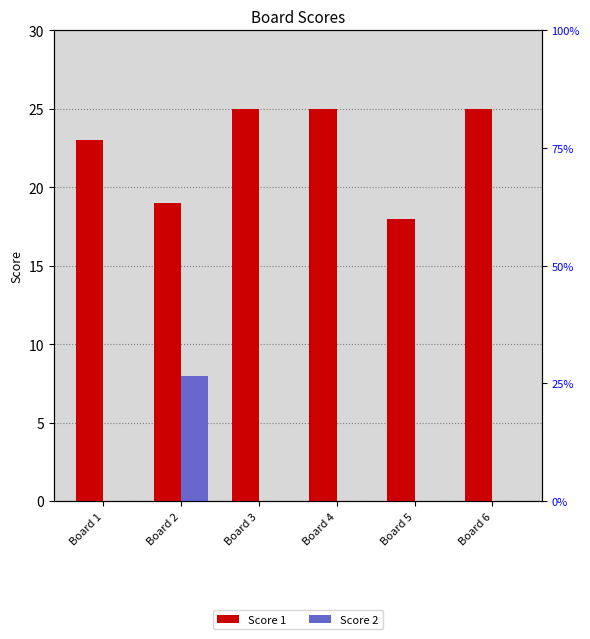

Where is Score 2 nearest to the value 4?

Board 1